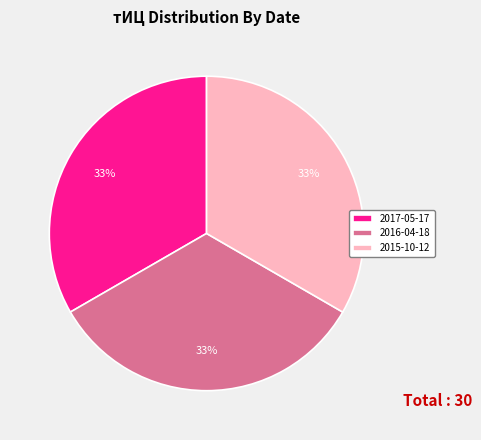

Do 2017-05-17 and 2015-10-12 together represent more than half of the pie?

Yes